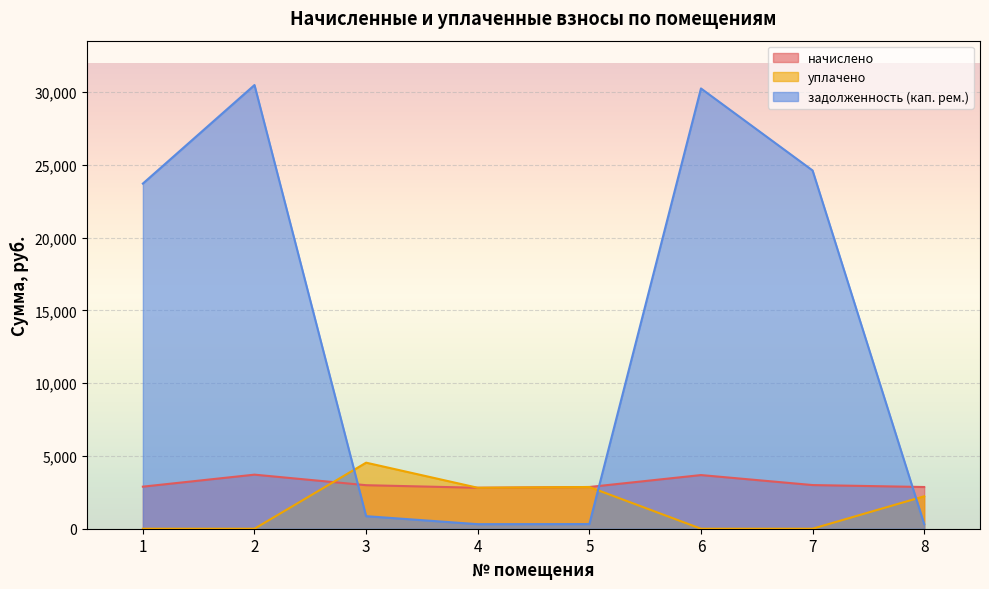

What is the difference between the maximum and minimum values in the задолженность (кап. рем.) series?

30175.7